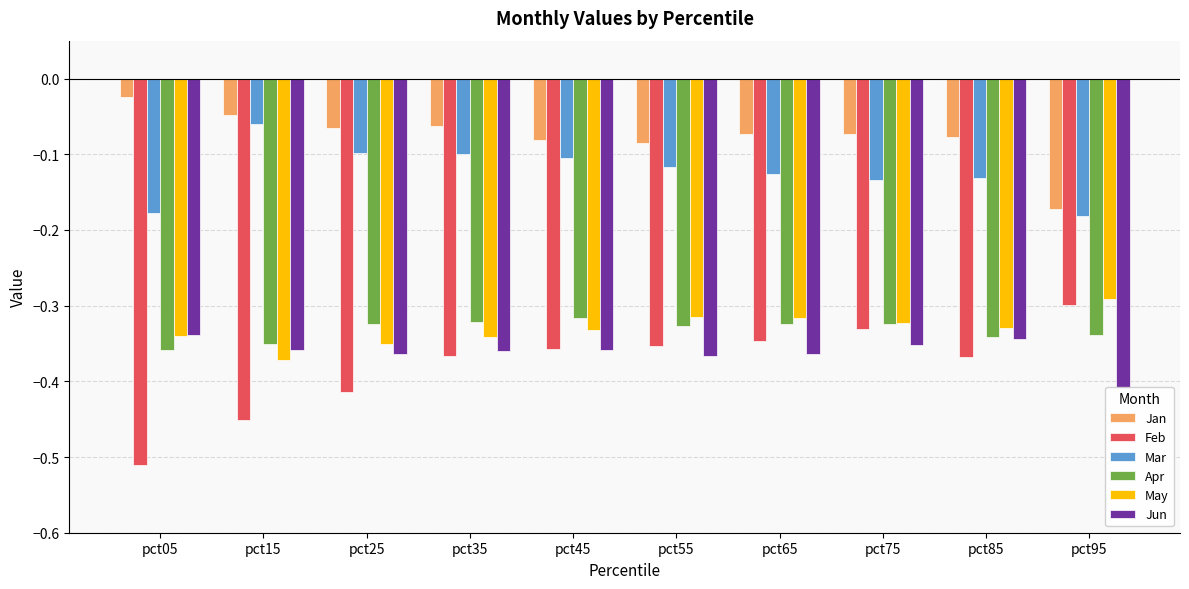

True or false: Mar has a value of -0.1 at pct55.

True